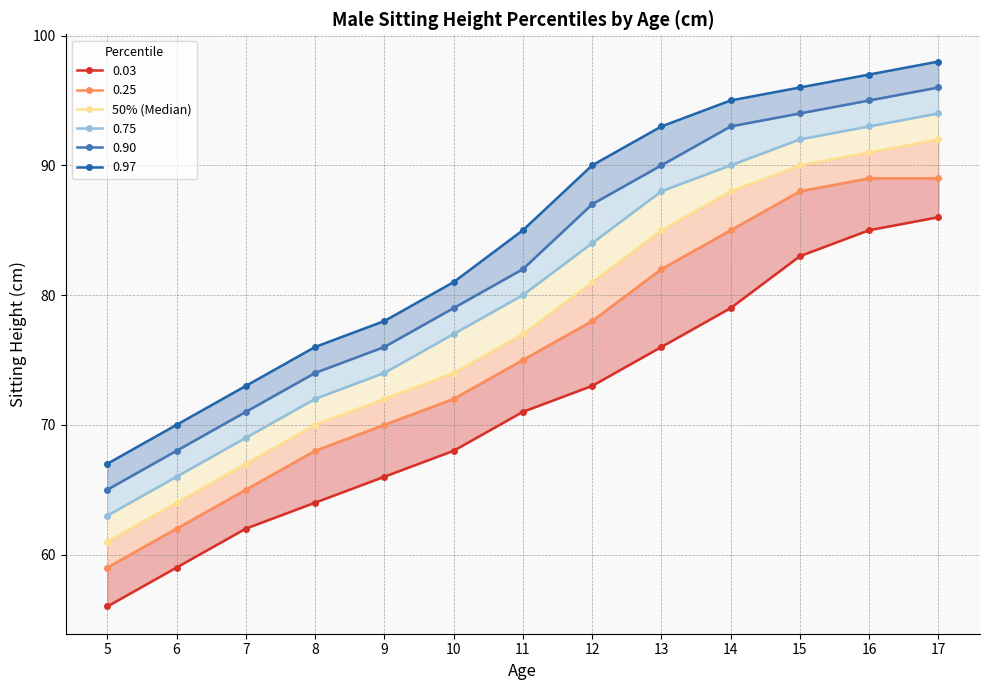

The value at 8 is 92. True or false?

False